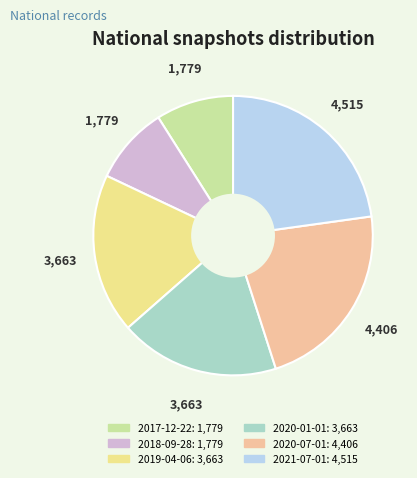

How many slices are in this pie chart?

6